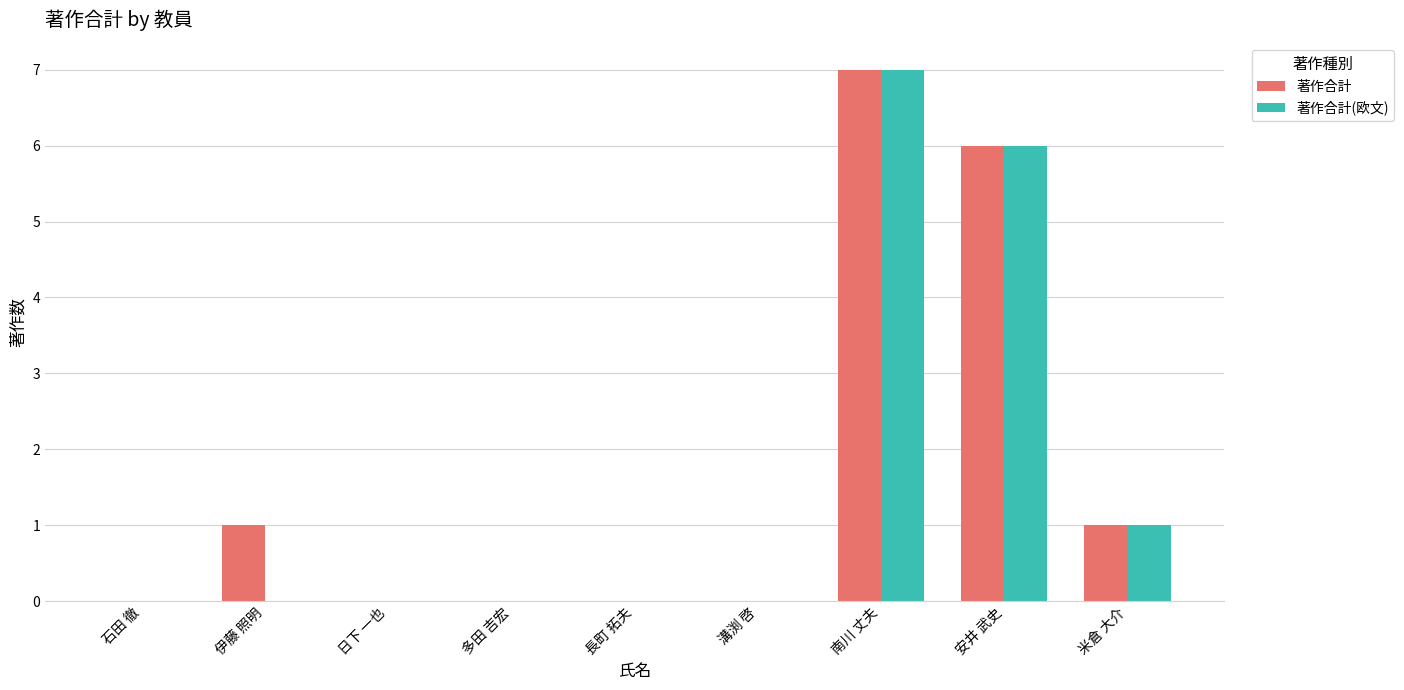

What are all the series names shown in the legend?

著作合計, 著作合計(欧文)